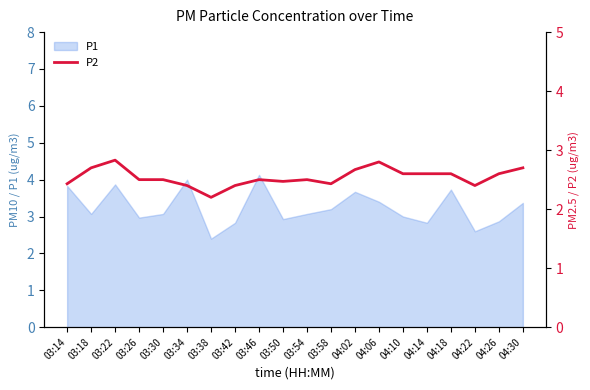

What is the maximum value for P1?

4.1